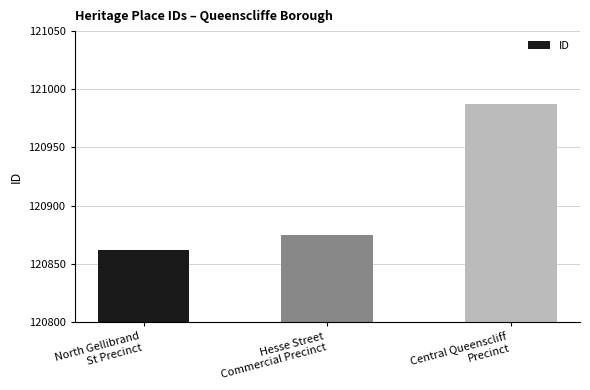

How many bars are there in total?

3